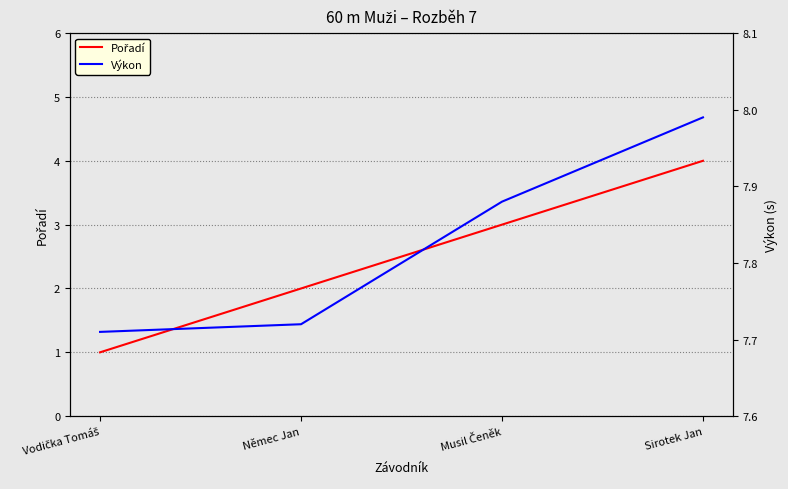

What are all the series names shown in the legend?

Pořadí, Výkon